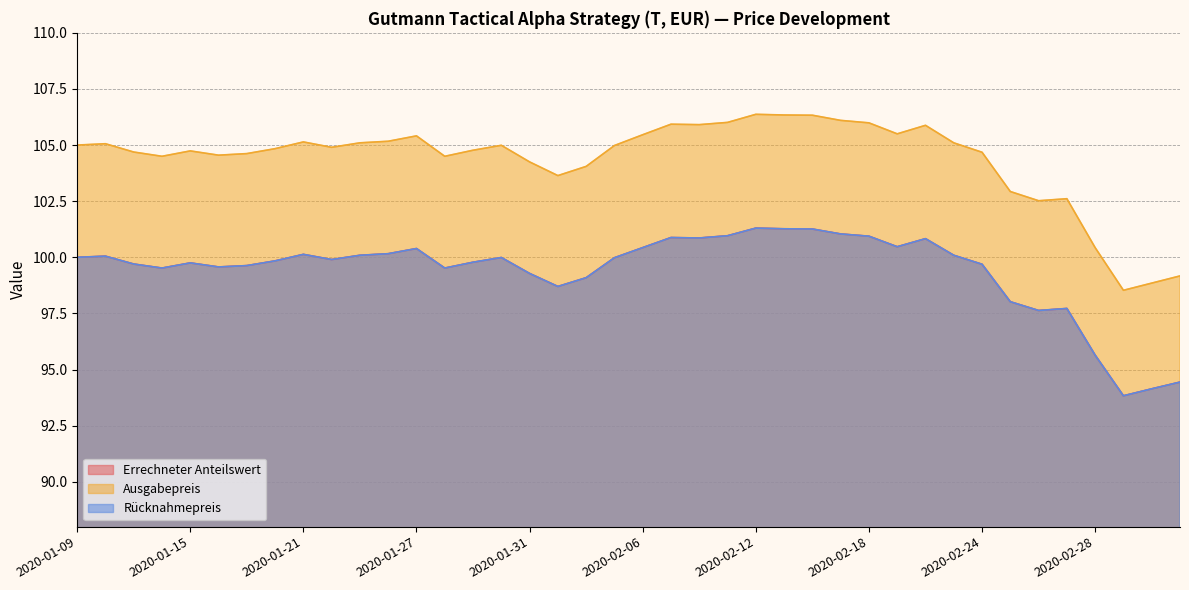

Reading left to right, extract all data points from this chart.

Errechneter Anteilswert: 2020-01-09=100.0	2020-01-10=100.0	2020-01-13=99.7	2020-01-14=99.5	2020-01-15=99.8	2020-01-16=99.6	2020-01-17=99.6	2020-01-20=99.8	2020-01-21=100.1	2020-01-22=99.9	2020-01-23=100.1	2020-01-24=100.2	2020-01-27=100.4	2020-01-28=99.5	2020-01-29=99.8	2020-01-30=100.0	2020-01-31=99.3	2020-02-03=98.7	2020-02-04=99.1	2020-02-05=100.0	2020-02-06=100.4	2020-02-07=100.9	2020-02-10=100.9	2020-02-11=101.0	2020-02-12=101.3	2020-02-13=101.3	2020-02-14=101.3	2020-02-17=101.0	2020-02-18=100.9	2020-02-19=100.5	2020-02-20=100.8	2020-02-21=100.1	2020-02-24=99.7	2020-02-25=98.0	2020-02-26=97.6	2020-02-27=97.7	2020-02-28=95.6	2020-03-02=93.8	2020-03-03=94.1	2020-03-04=94.4
Ausgabepreis: 2020-01-09=105.0	2020-01-10=105.1	2020-01-13=104.7	2020-01-14=104.5	2020-01-15=104.7	2020-01-16=104.5	2020-01-17=104.6	2020-01-20=104.8	2020-01-21=105.1	2020-01-22=104.9	2020-01-23=105.1	2020-01-24=105.2	2020-01-27=105.4	2020-01-28=104.5	2020-01-29=104.8	2020-01-30=105.0	2020-01-31=104.2	2020-02-03=103.6	2020-02-04=104.0	2020-02-05=105.0	2020-02-06=105.5	2020-02-07=105.9	2020-02-10=105.9	2020-02-11=106.0	2020-02-12=106.4	2020-02-13=106.3	2020-02-14=106.3	2020-02-17=106.1	2020-02-18=106.0	2020-02-19=105.5	2020-02-20=105.9	2020-02-21=105.1	2020-02-24=104.7	2020-02-25=102.9	2020-02-26=102.5	2020-02-27=102.6	2020-02-28=100.4	2020-03-02=98.5	2020-03-03=98.8	2020-03-04=99.2
Rücknahmepreis: 2020-01-09=100.0	2020-01-10=100.0	2020-01-13=99.7	2020-01-14=99.5	2020-01-15=99.8	2020-01-16=99.6	2020-01-17=99.6	2020-01-20=99.8	2020-01-21=100.1	2020-01-22=99.9	2020-01-23=100.1	2020-01-24=100.2	2020-01-27=100.4	2020-01-28=99.5	2020-01-29=99.8	2020-01-30=100.0	2020-01-31=99.3	2020-02-03=98.7	2020-02-04=99.1	2020-02-05=100.0	2020-02-06=100.4	2020-02-07=100.9	2020-02-10=100.9	2020-02-11=101.0	2020-02-12=101.3	2020-02-13=101.3	2020-02-14=101.3	2020-02-17=101.0	2020-02-18=100.9	2020-02-19=100.5	2020-02-20=100.8	2020-02-21=100.1	2020-02-24=99.7	2020-02-25=98.0	2020-02-26=97.6	2020-02-27=97.7	2020-02-28=95.6	2020-03-02=93.8	2020-03-03=94.1	2020-03-04=94.4